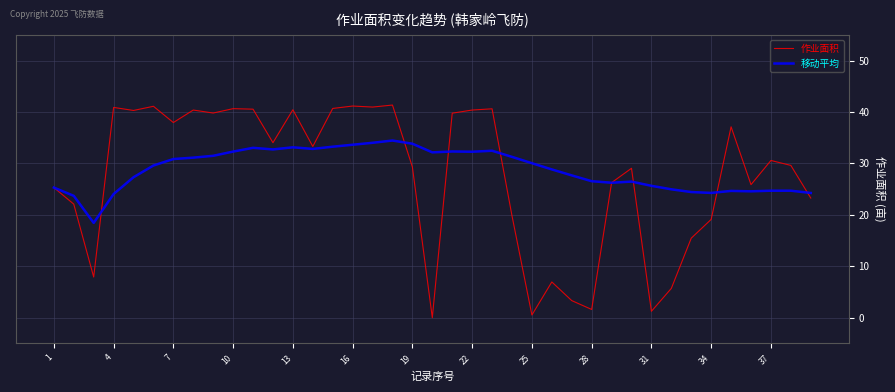

Rank the series by their maximum value, from highest to lowest.

作业面积, 移动平均